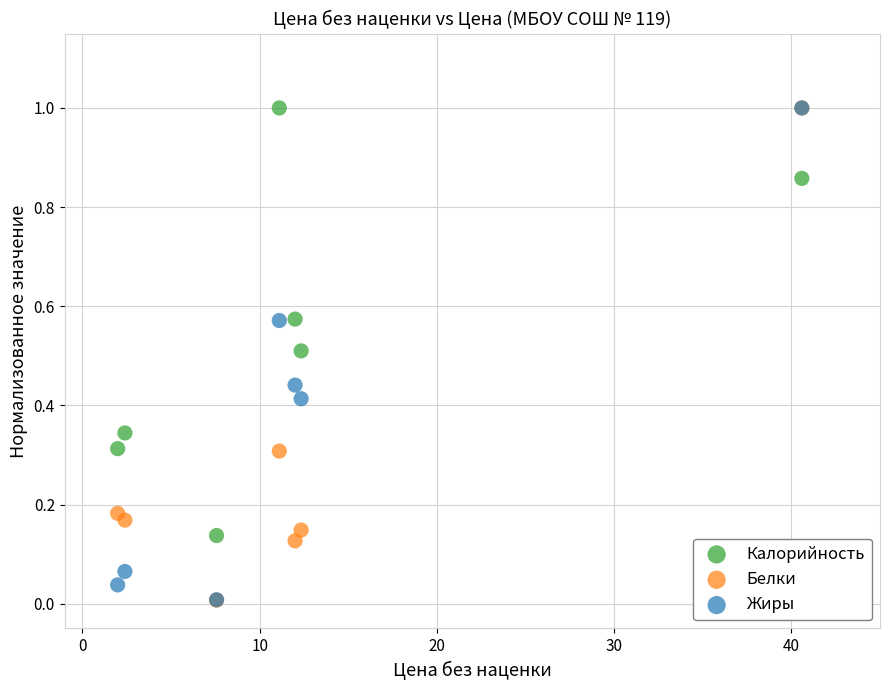

What are all the series names shown in the legend?

Калорийность, Белки, Жиры